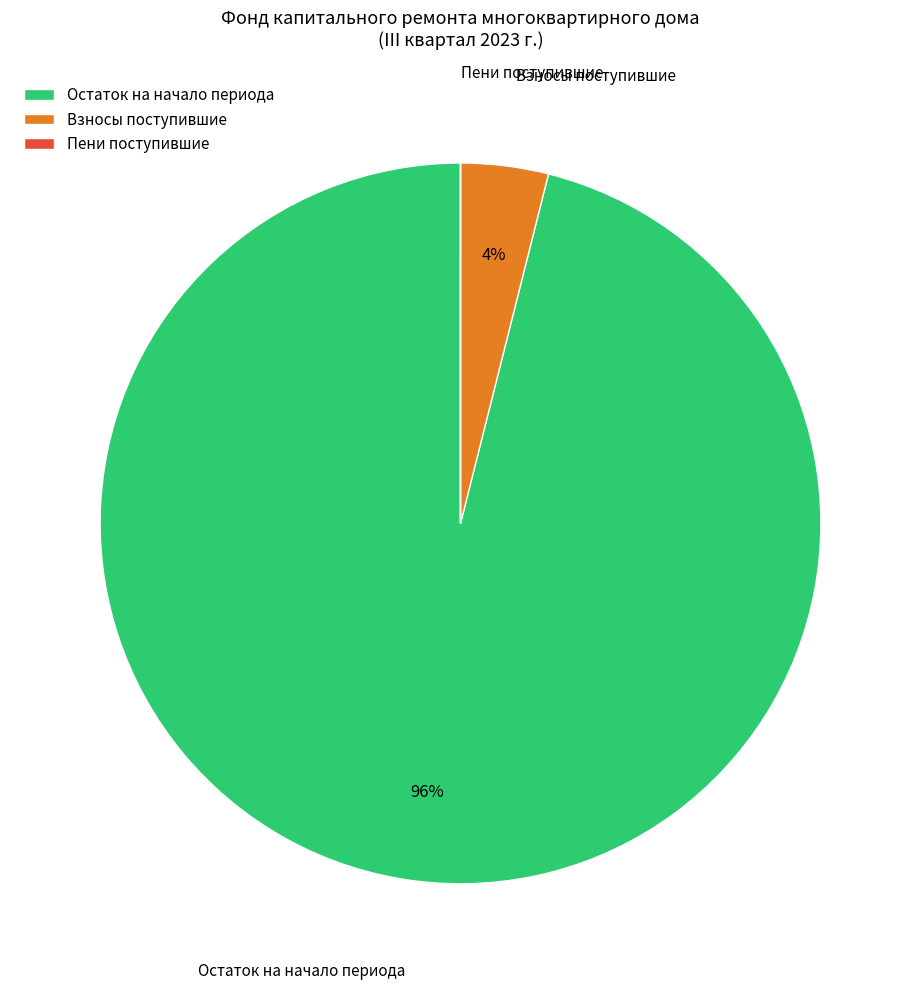

True or false: Остаток на начало периода accounts for 96% of the total.

True